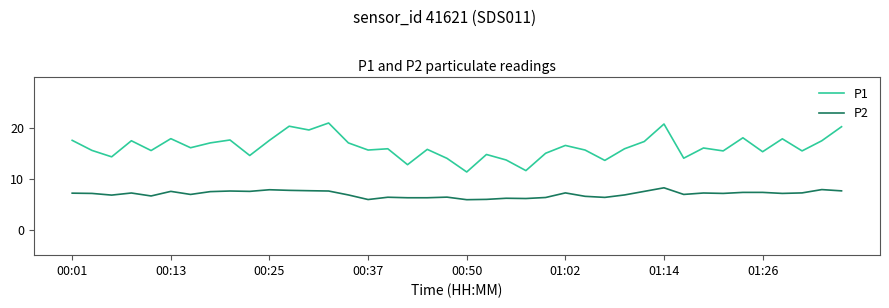

Which series has the largest range (max minus min)?

P1